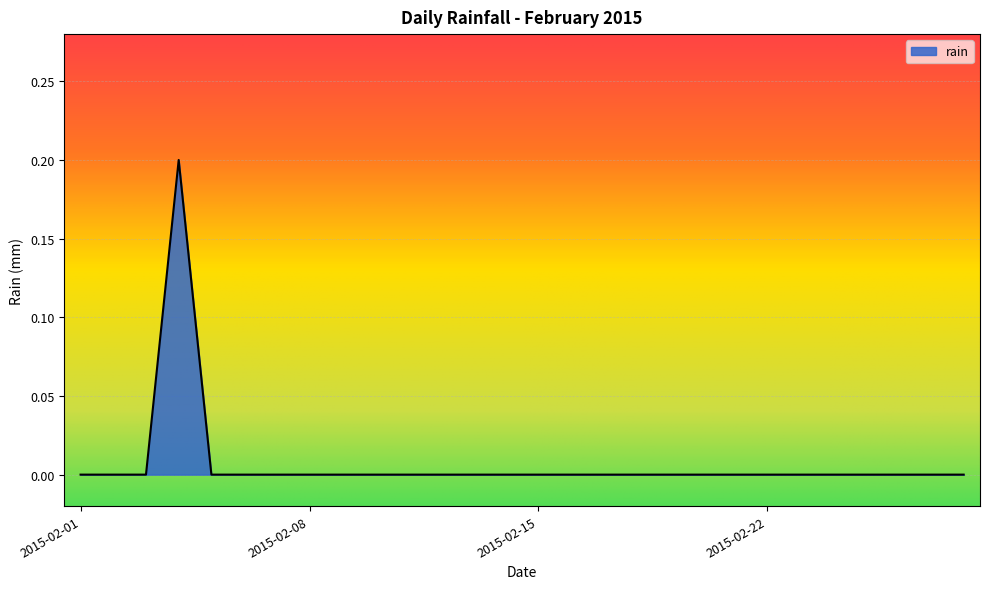

Does the chart have visible grid lines?

Yes